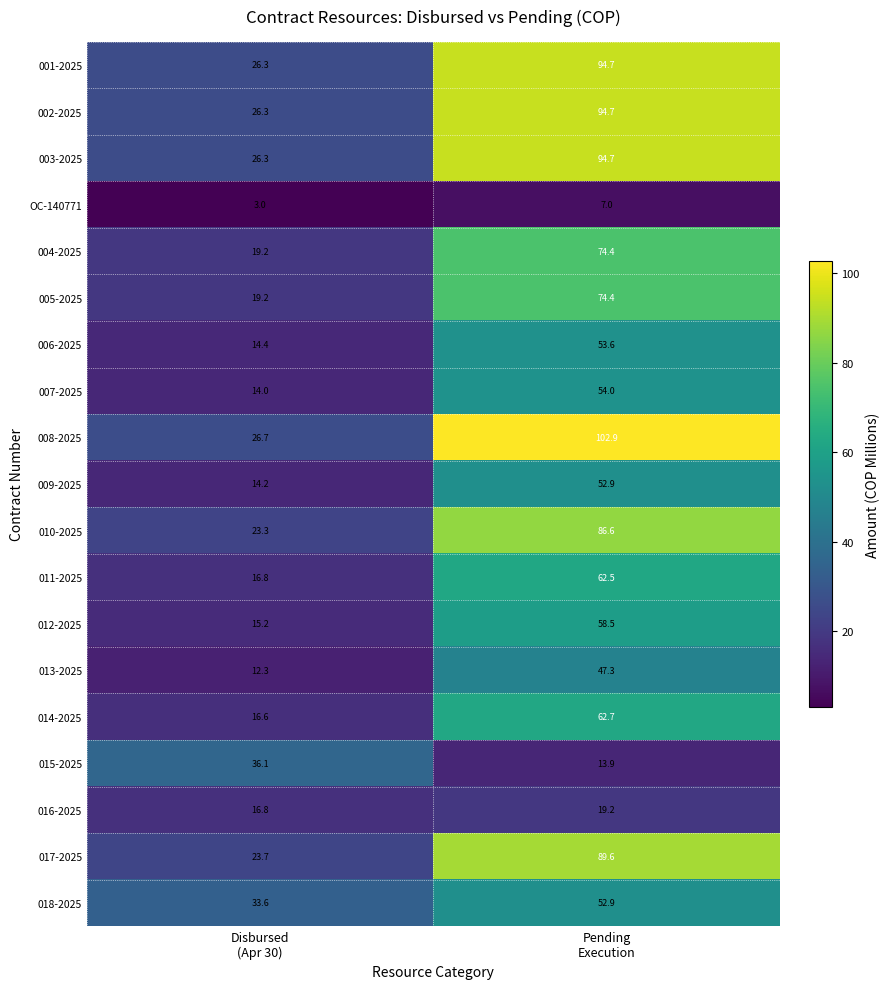

What is the difference between the maximum and minimum values in the 016-2025 series?

2.4